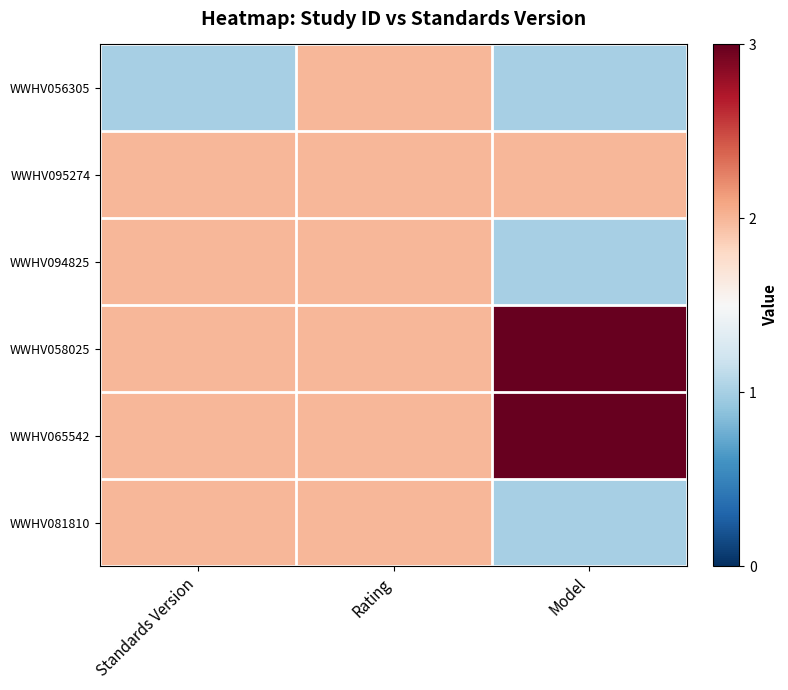

Reading left to right, list all the values displayed in this chart.

WWHV056305: Standards Version=1	Rating=2	Model=1
WWHV095274: Standards Version=2	Rating=2	Model=2
WWHV094825: Standards Version=2	Rating=2	Model=1
WWHV058025: Standards Version=2	Rating=2	Model=3
WWHV065542: Standards Version=2	Rating=2	Model=3
WWHV081810: Standards Version=2	Rating=2	Model=1